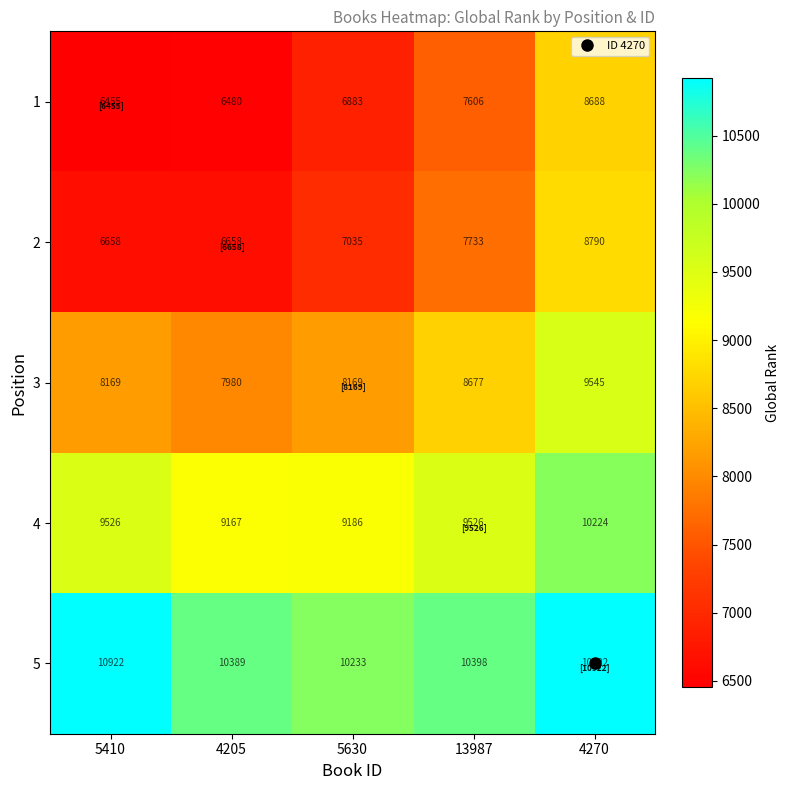

What is the lowest value of the 3 series?

7980